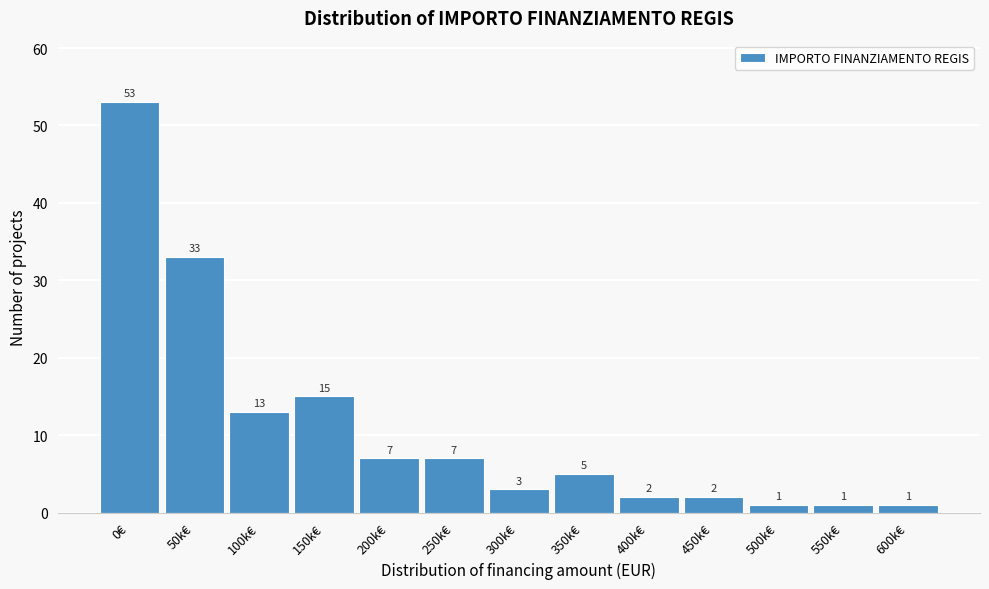

Reading left to right, what are all the values shown in this chart?

0€=53	50k€=33	100k€=13	150k€=15	200k€=7	250k€=7	300k€=3	350k€=5	400k€=2	450k€=2	500k€=1	550k€=1	600k€=1